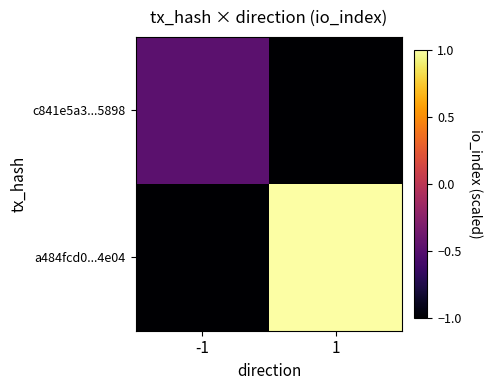

Reading left to right, what are all the values shown in this chart?

c841e5a3...5898: -1=-0.5	1=-1.0
a484fcd0...4e04: -1=-1.0	1=1.0